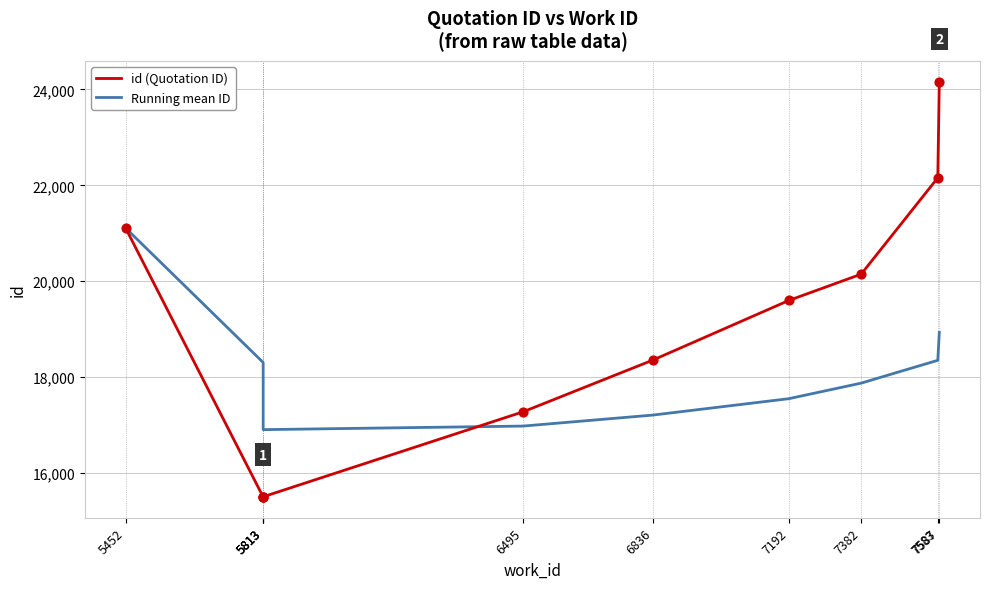

What are all the series names shown in the legend?

id (Quotation ID), Running mean ID